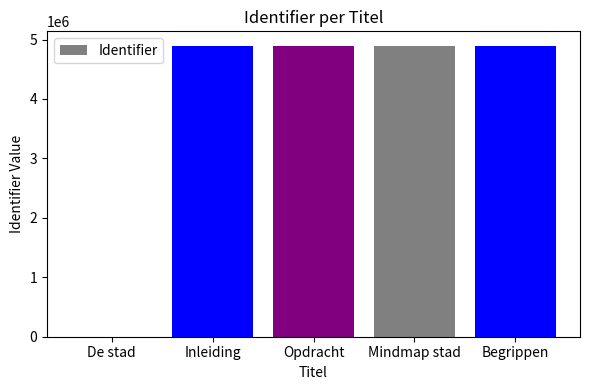

How many categories are shown in the chart?

5